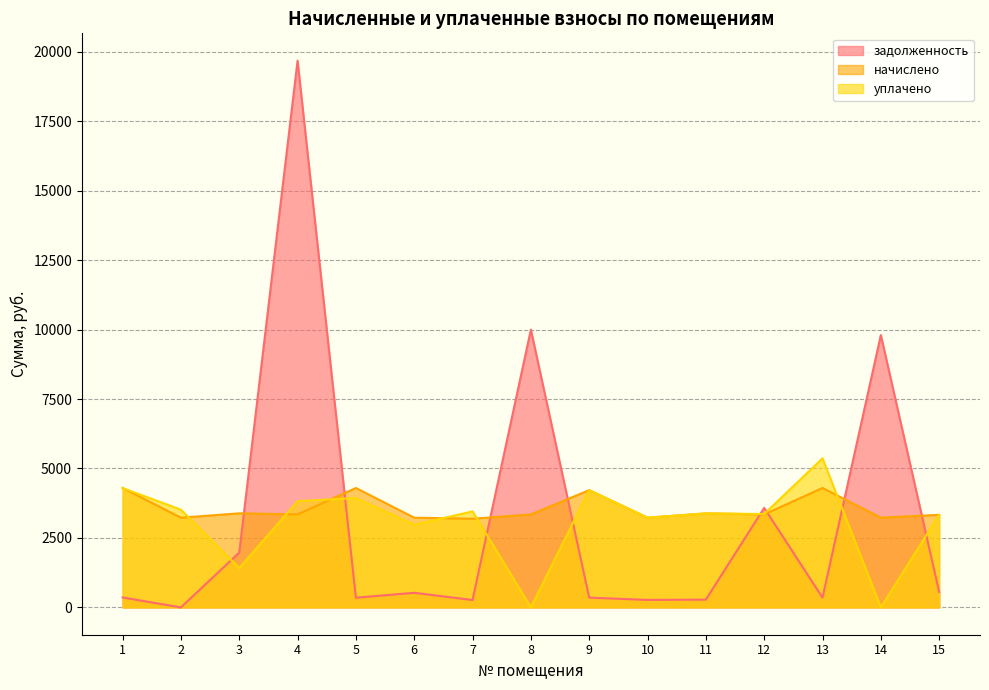

Reading left to right, list all the values displayed in this chart.

задолженность: 1=358.1	2=0.0	3=1971.4	4=19680.0	5=348.0	6=525.0	7=265.9	8=9999.5	9=351.6	10=269.1	11=279.3	12=3580.7	13=351.6	14=9803.1	15=555.1
начислено: 1=4297.8	2=3229.2	3=3385.2	4=3346.2	5=4297.8	6=3229.2	7=3190.2	8=3346.2	9=4219.8	10=3229.2	11=3385.2	12=3346.2	13=4297.8	14=3229.2	15=3330.6
уплачено: 1=4295.2	2=3518.0	3=1413.8	4=3824.4	5=3936.8	6=2973.2	7=3456.1	8=0.0	9=4219.8	10=3229.2	11=3381.7	12=3361.9	13=5366.5	14=0.0	15=3330.6